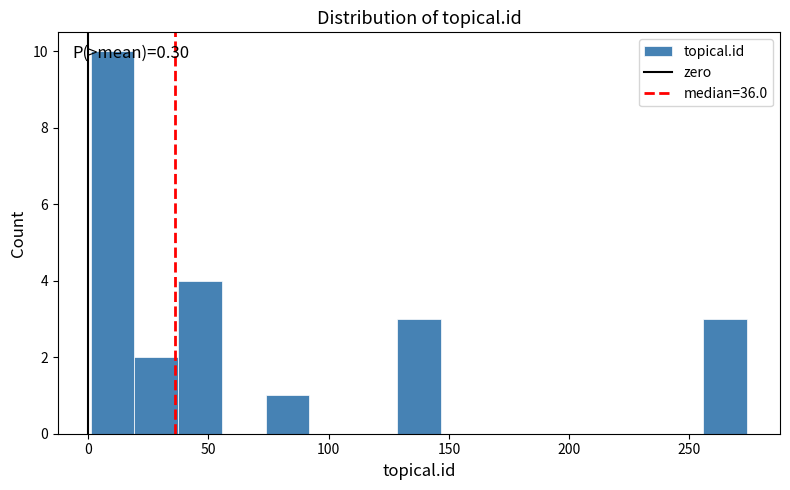

Around what value on the x-axis is the tallest bar? Give the approximate position of its centre, as read against the axis.

10